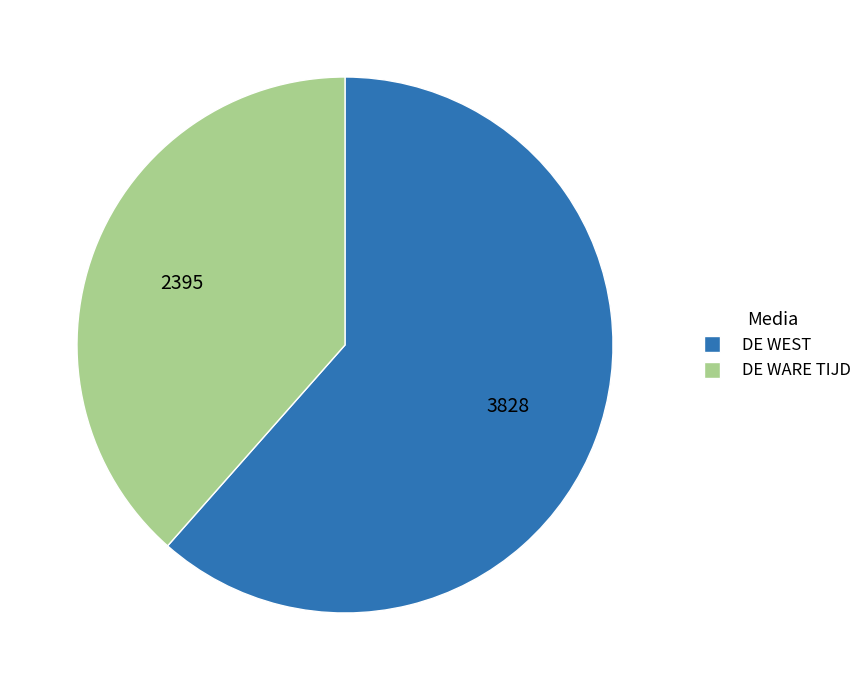

Is there any slice that represents more than half of the pie?

Yes